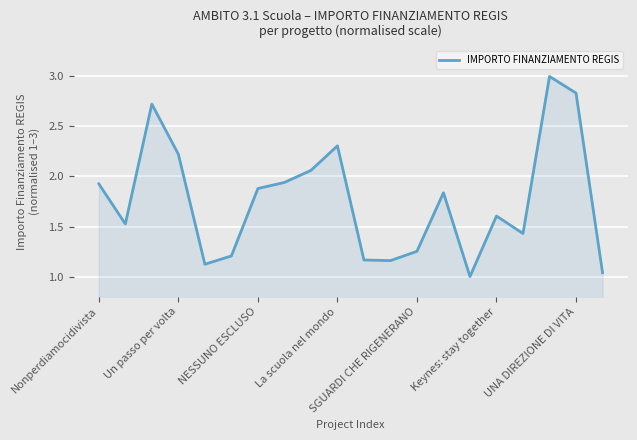

How many series are shown in this chart?

1